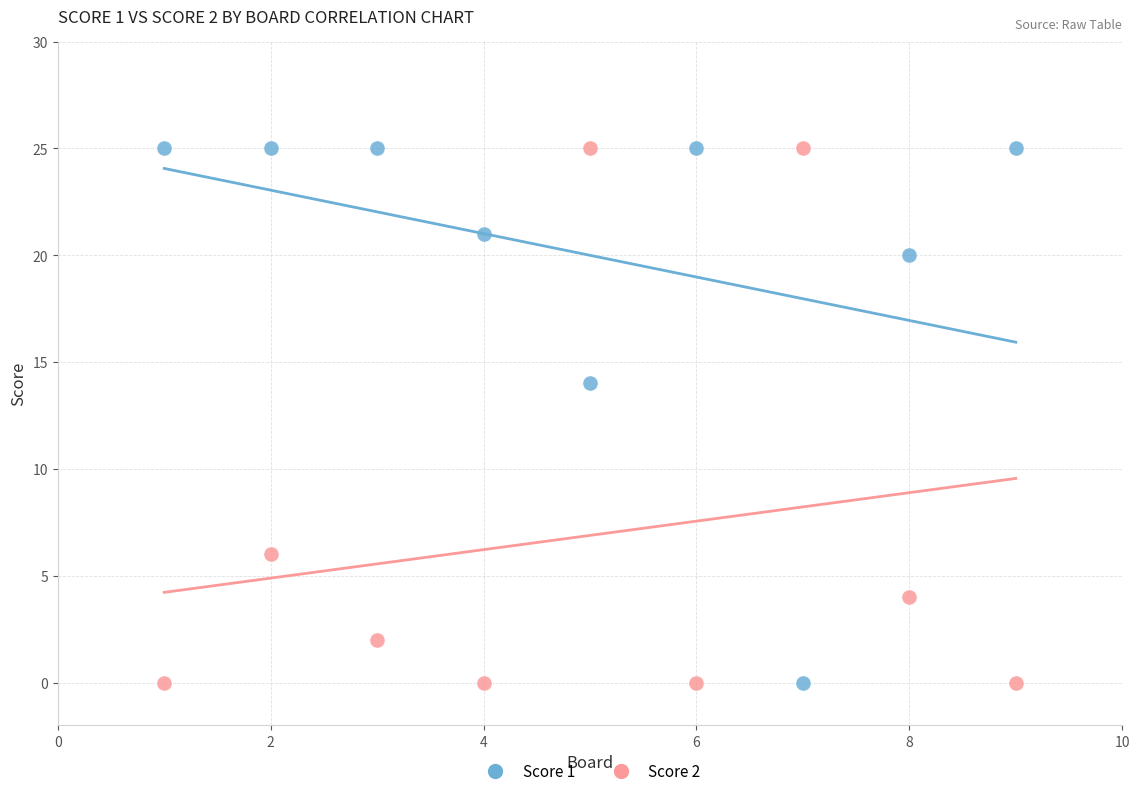

Across all data points, what is the range of Y values (max minus min)?

25